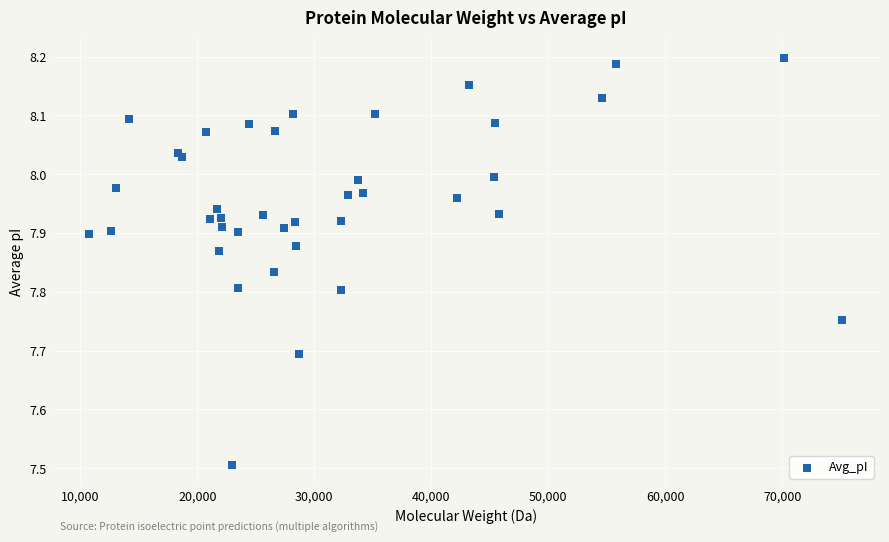

What Y value in the scatter plot is closest to 7?

7.5